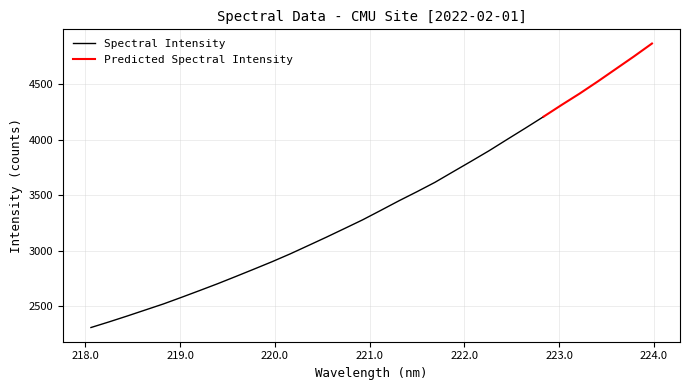

The value at 219.3979 is 2702.2. True or false?

True